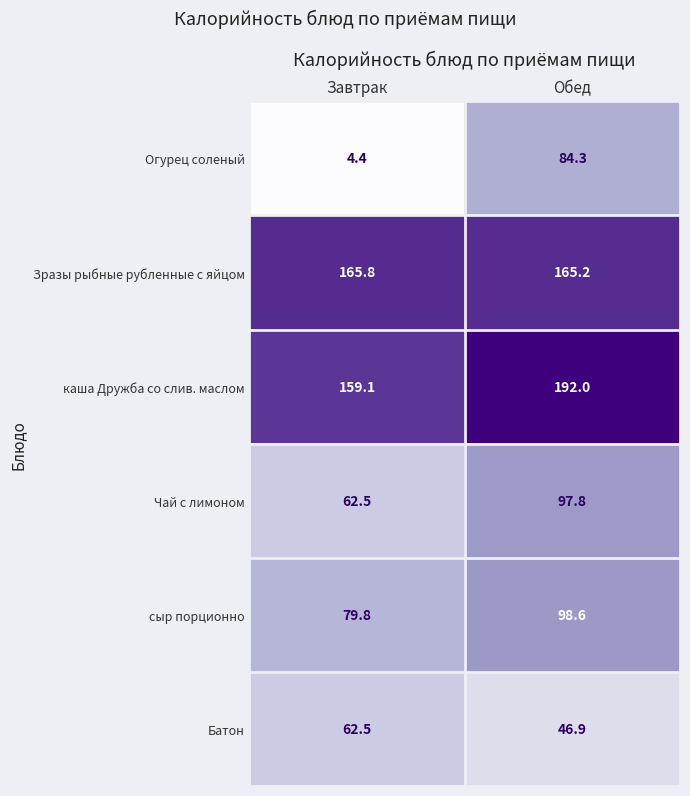

True or false: Батон has a value of 14.3 at Обед.

False